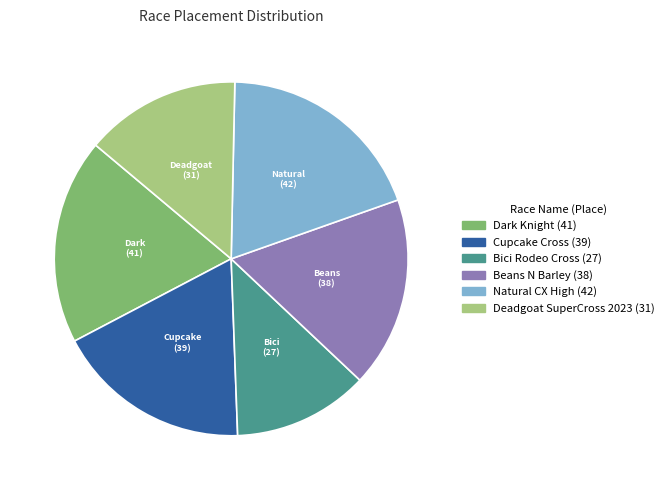

Is it true that Deadgoat SuperCross 2023 is 14% of the pie?

True